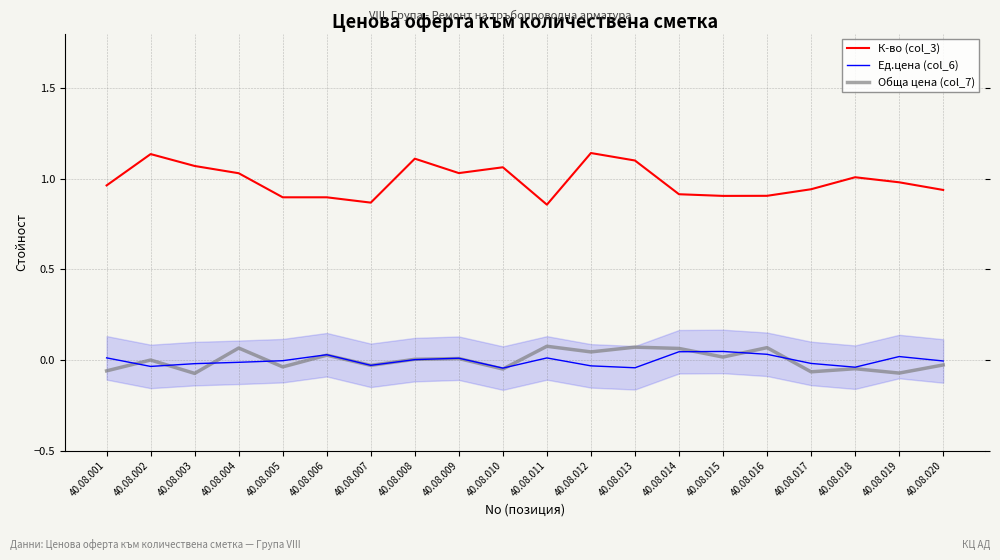

Rank the series by their maximum value, from highest to lowest.

К-во (col_3), Обща цена (col_7), Ед.цена (col_6)